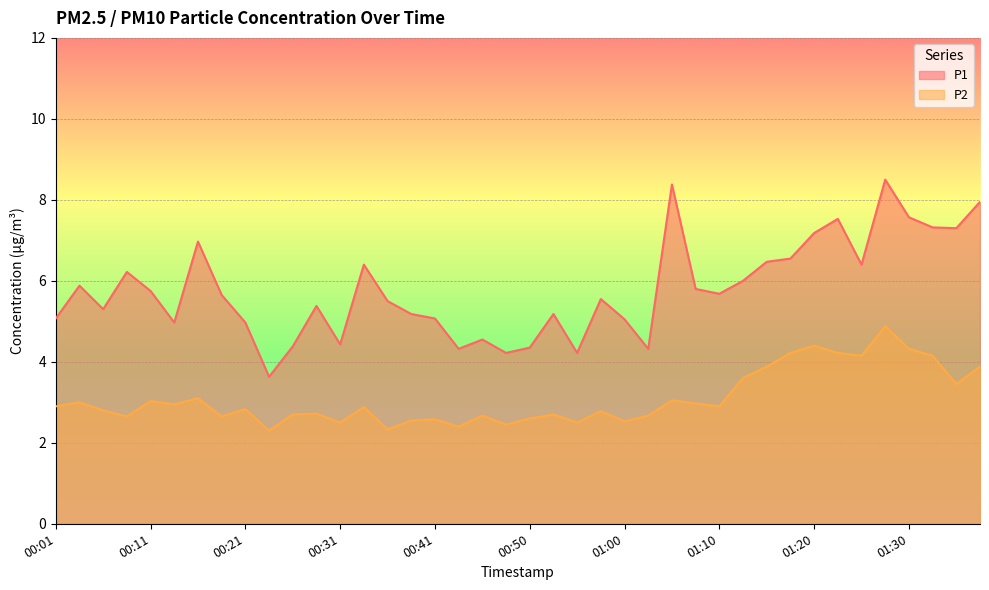

List the series in order of their overall mean, highest first.

P1, P2